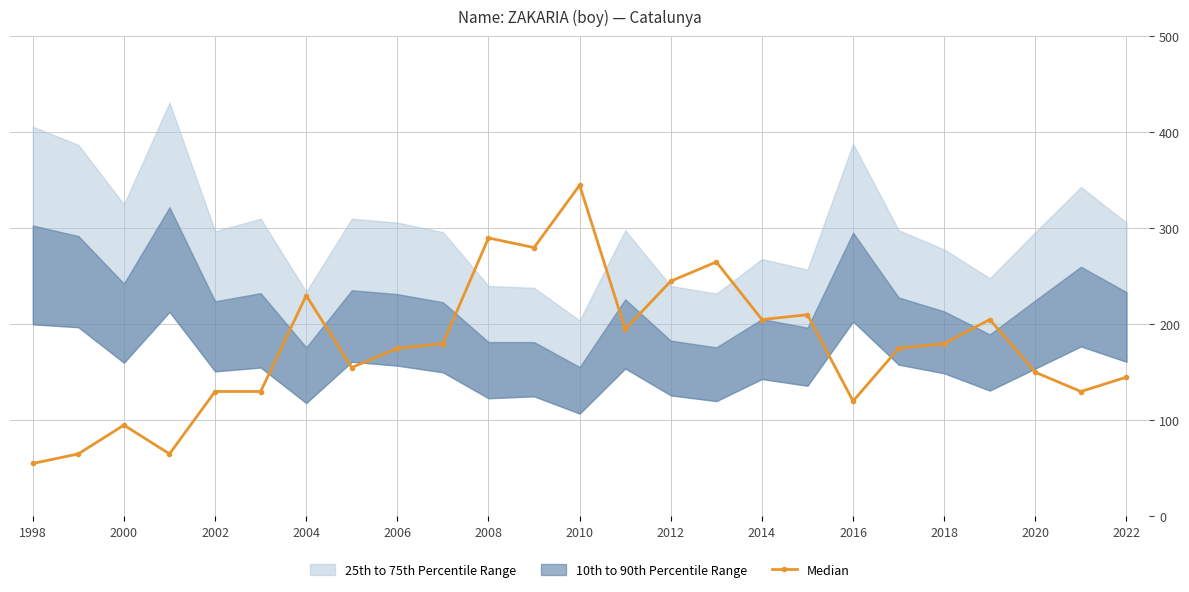

Count the number of values greater than 175.

12